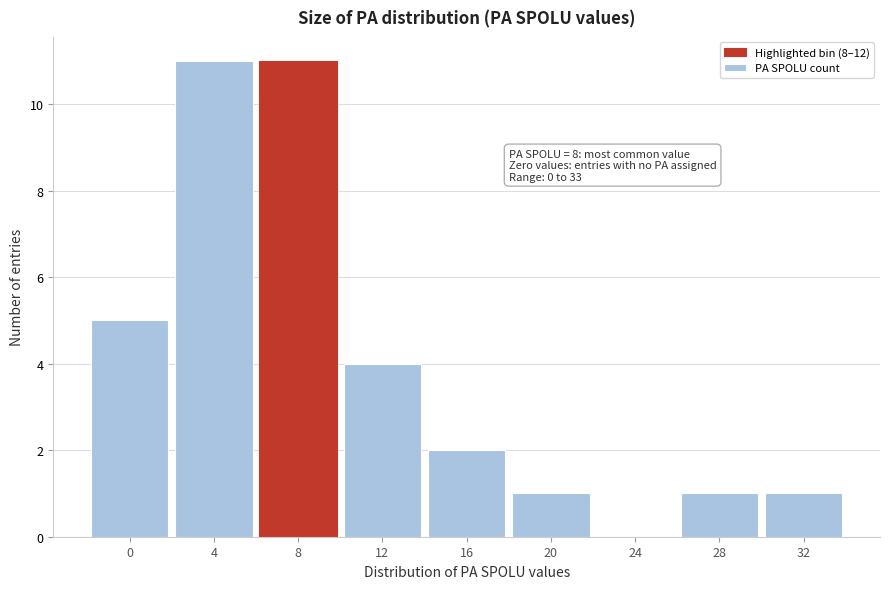

Reading right to left, what are all the values shown in this chart?

32=1	28=1	24=0	20=1	16=2	12=4	8=11	4=11	0=5